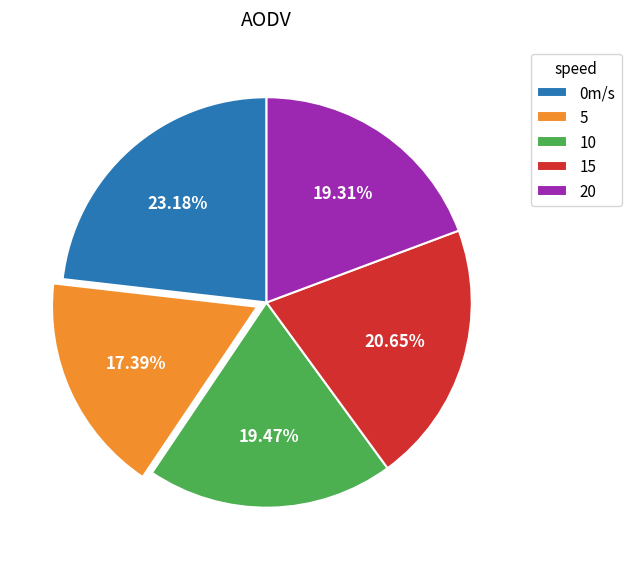

Is there a majority slice in this chart?

No